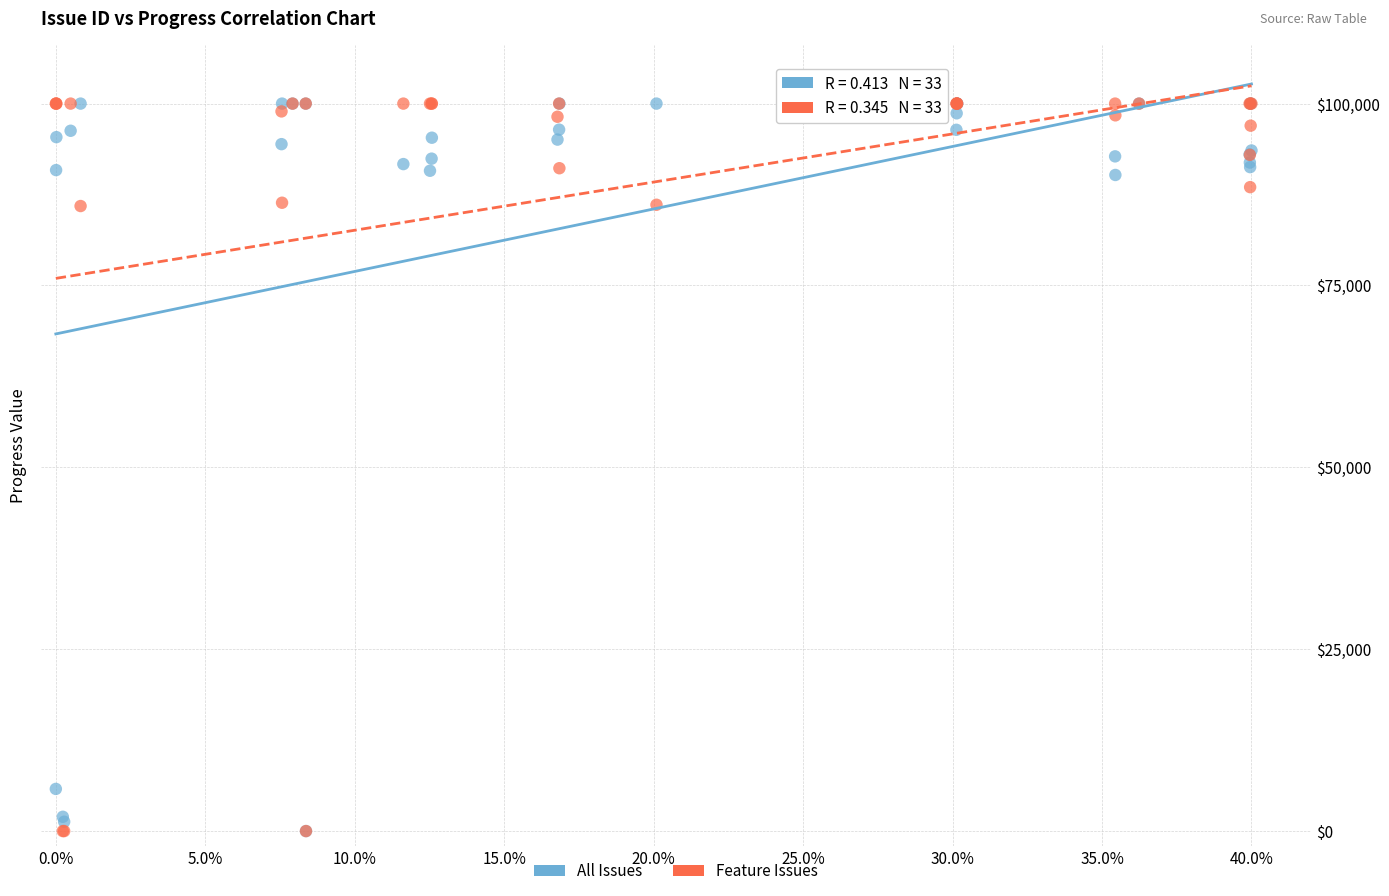

What are all the series names shown in the legend?

All Issues, Feature Issues